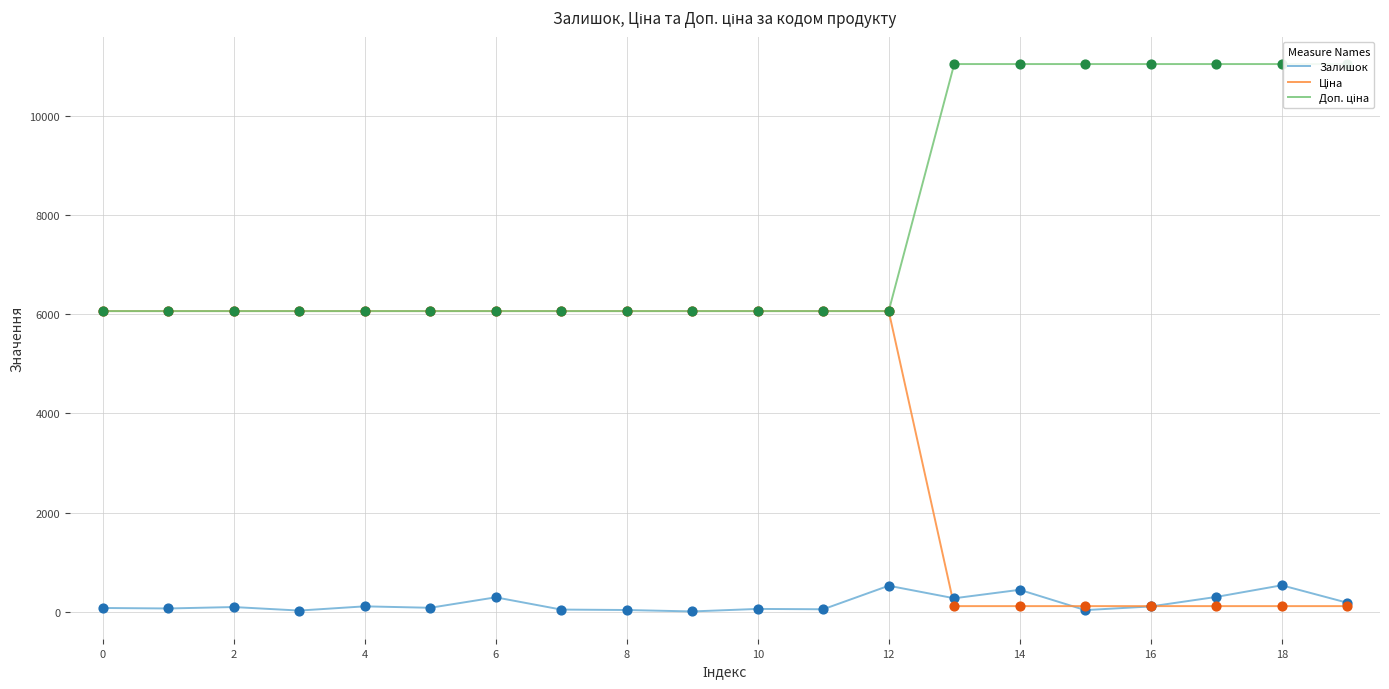

What are all the series names shown in the legend?

Залишок, Ціна, Доп. ціна